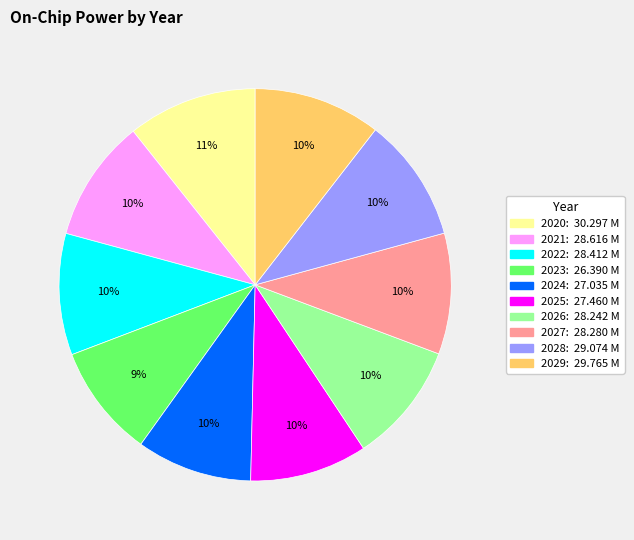

How many slices are in this pie chart?

10